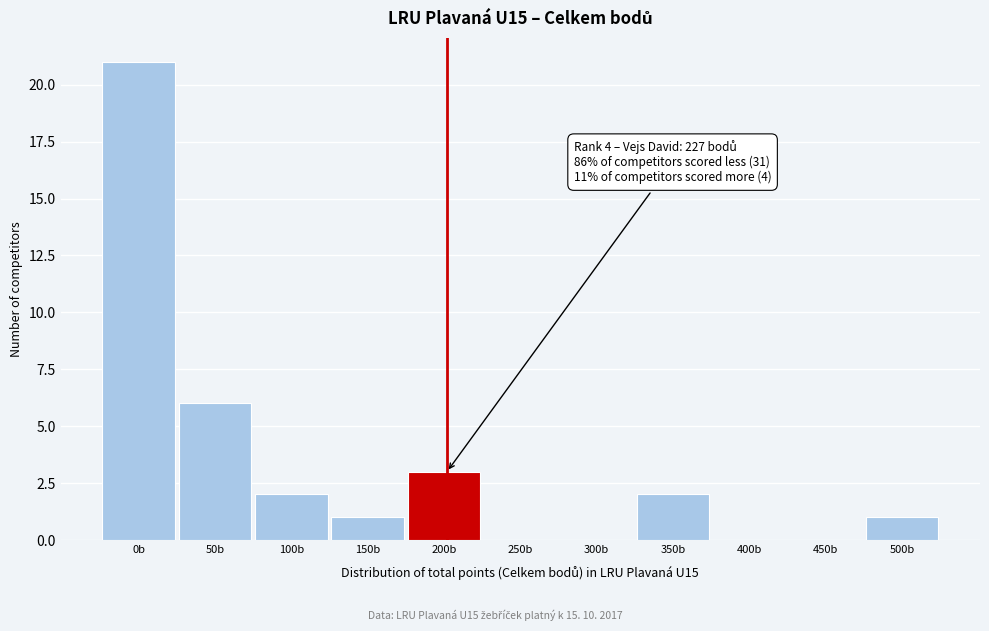

Reading left to right, list all the values displayed in this chart.

0b=21	50b=6	100b=2	150b=1	200b=3	250b=0	300b=0	350b=2	400b=0	450b=0	500b=1